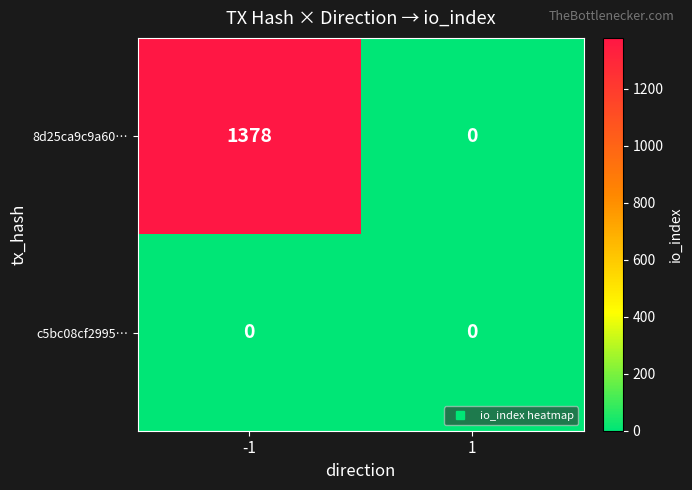

The 8d25ca9c9a60… series shows -712 at 1. True or false?

False